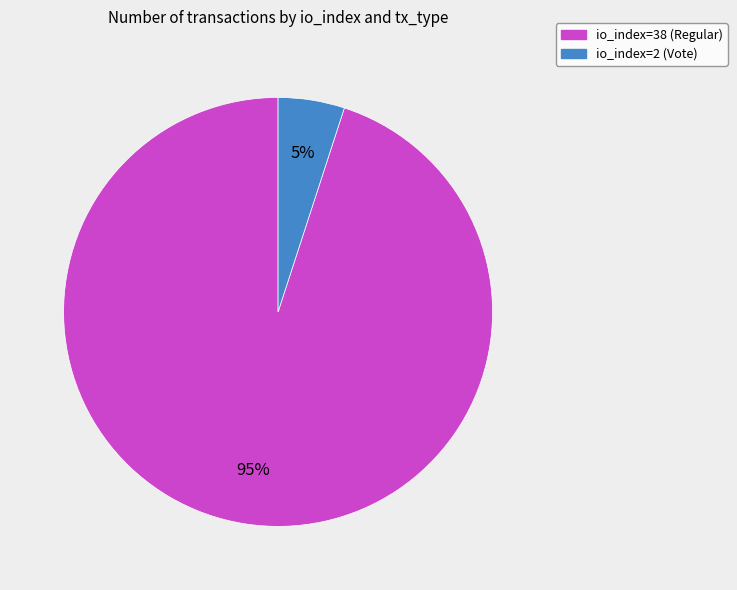

Is it true that io_index=2 (Vote) is 5% of the pie?

True